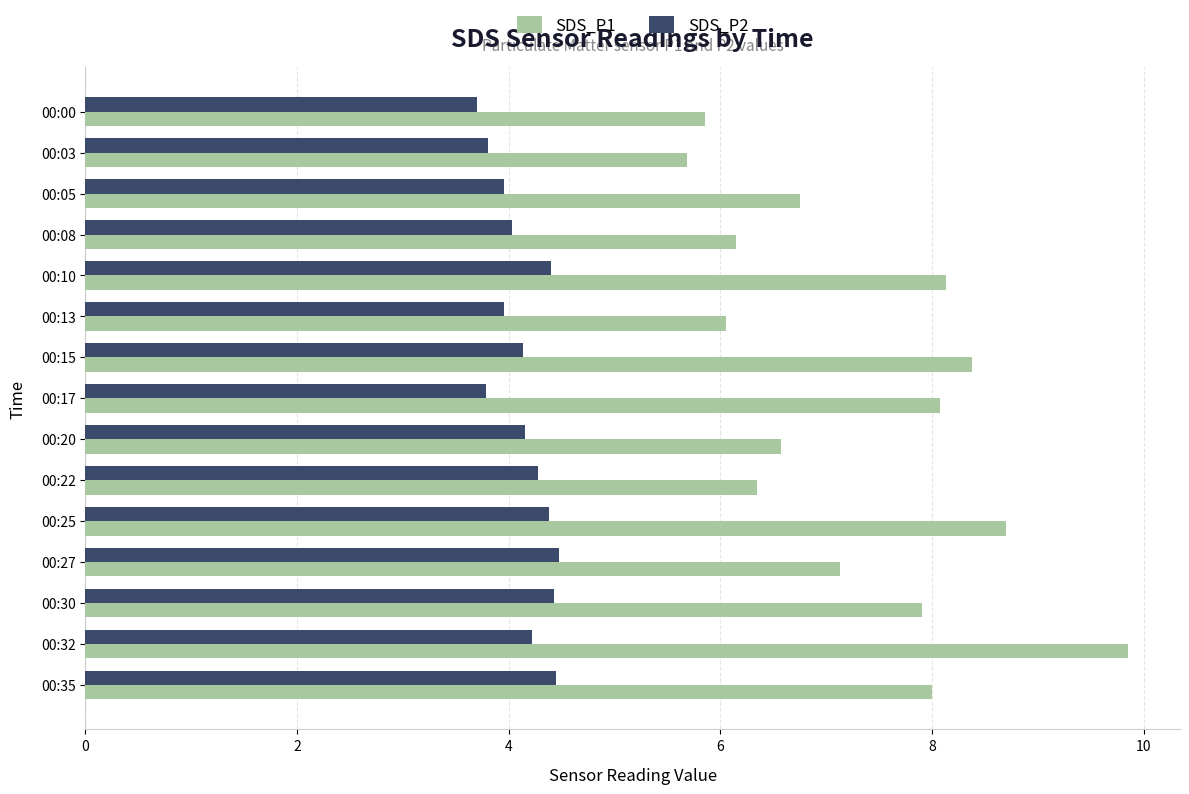

At 00:27, list the series in order from smallest to largest.

SDS_P2, SDS_P1